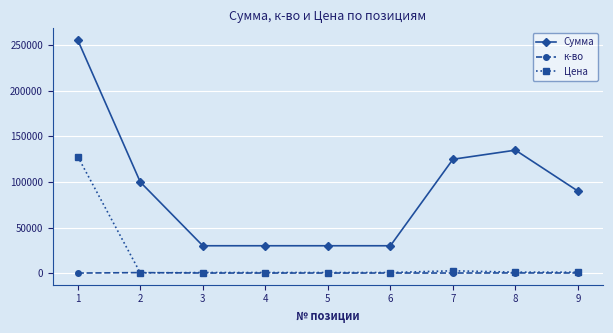

At 1, list the series in order from smallest to largest.

к-во, Цена, Сумма